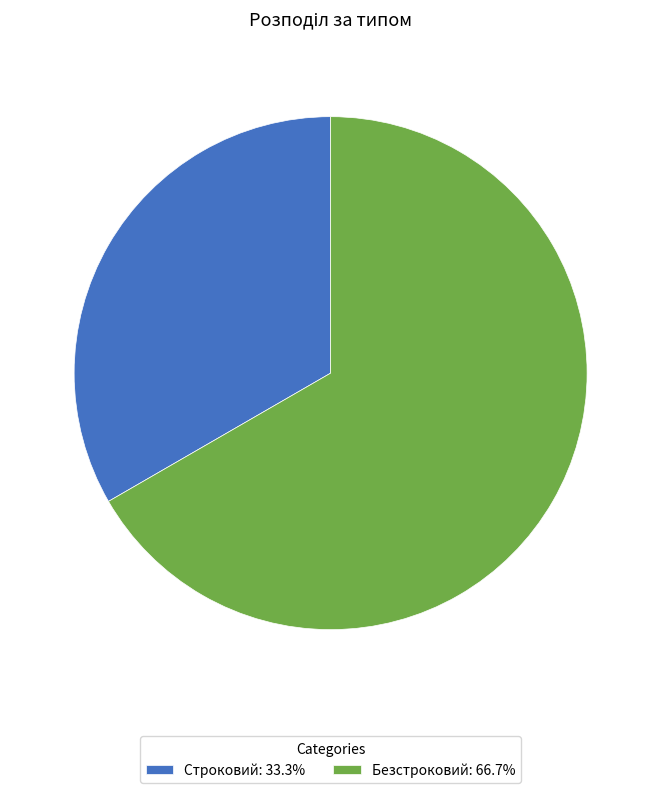

Does Безстроковий account for over 50% of the chart?

Yes